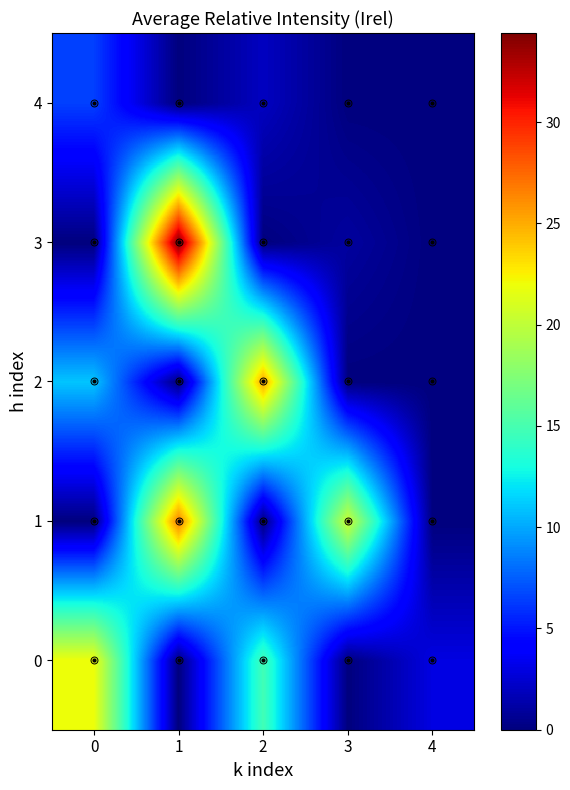

Which series has the largest total across all categories?

1